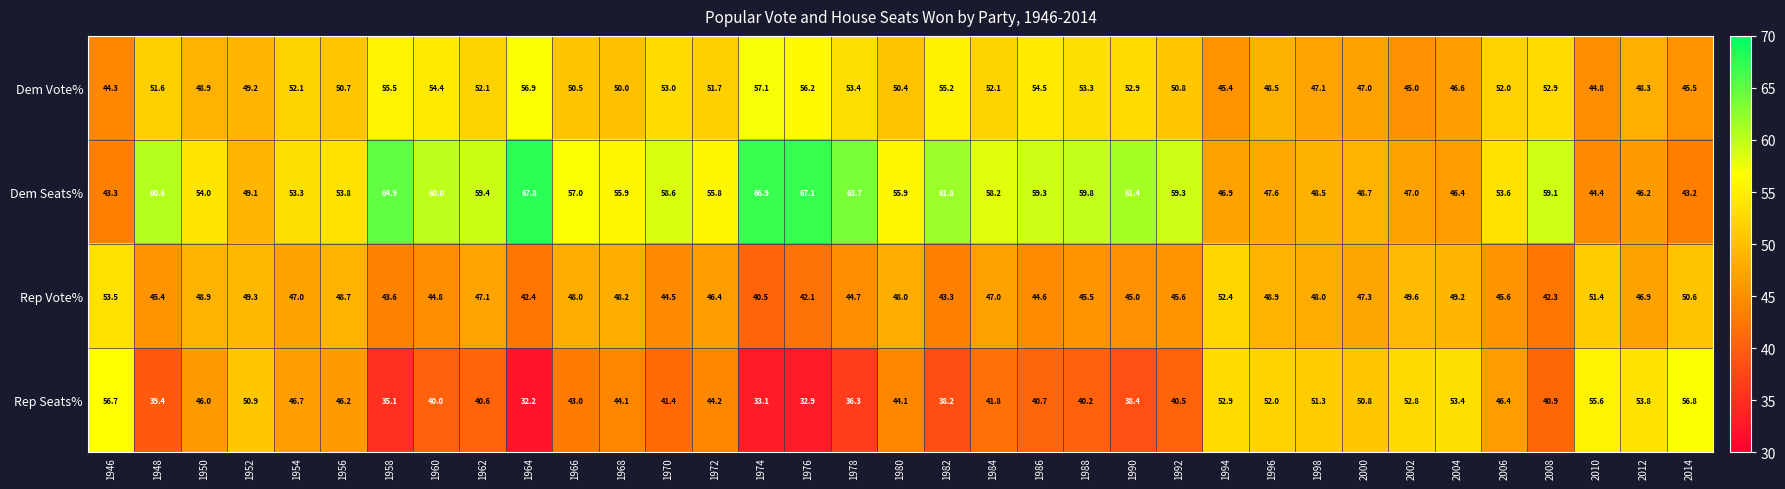

What is the difference between the maximum and minimum values in the Dem Vote% series?

12.8